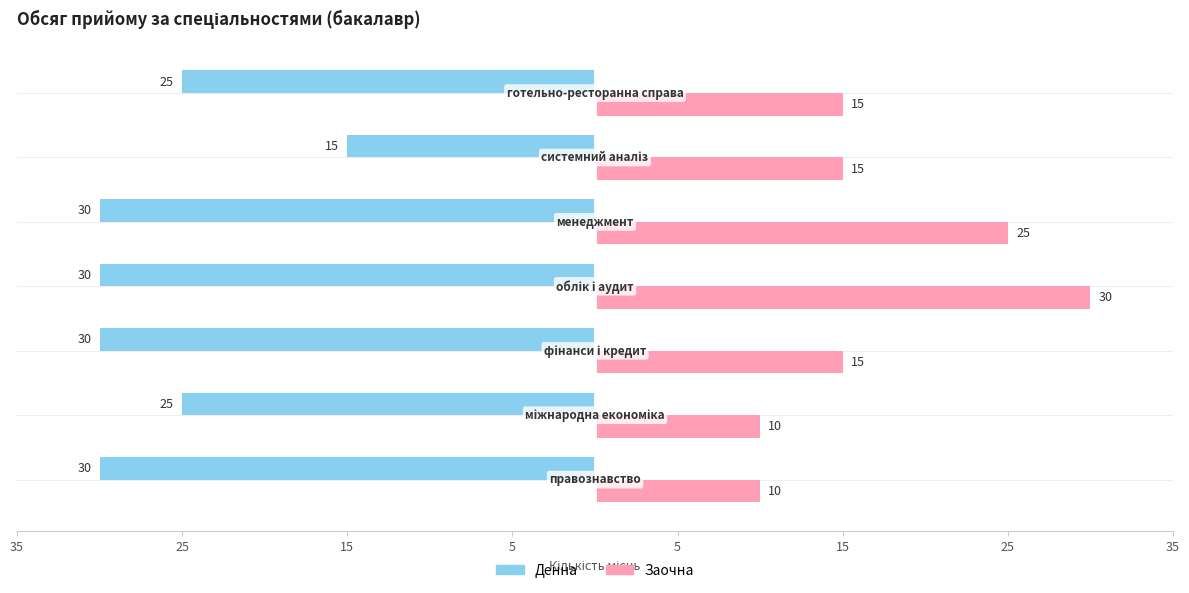

What are all the series names shown in the legend?

Денна, Заочна